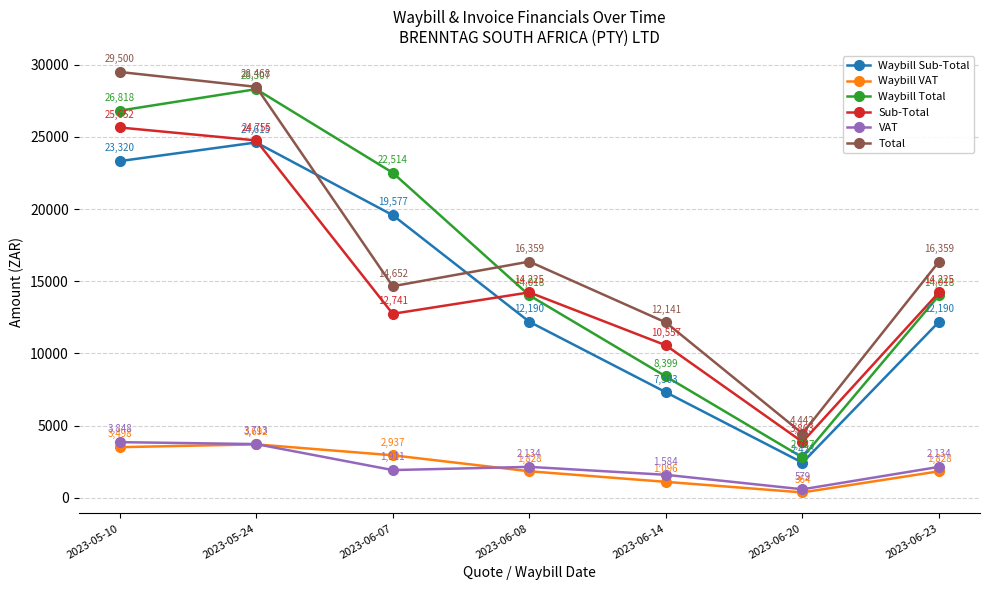

At 2023-05-10, list the series in order from largest to smallest.

Total, Waybill Total, Sub-Total, Waybill Sub-Total, VAT, Waybill VAT